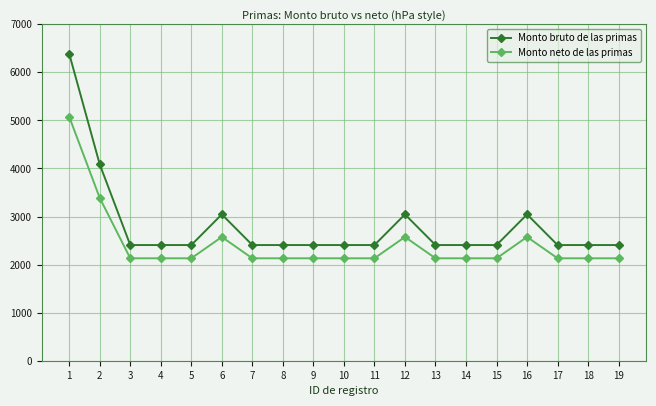

Does the chart display data point markers on the line(s)?

Yes